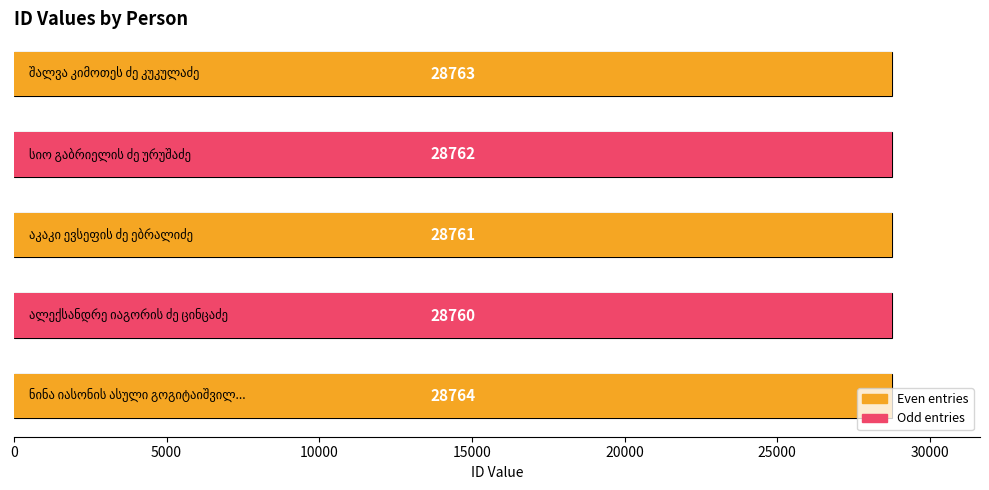

How many values are between 28761 and 28763?

3